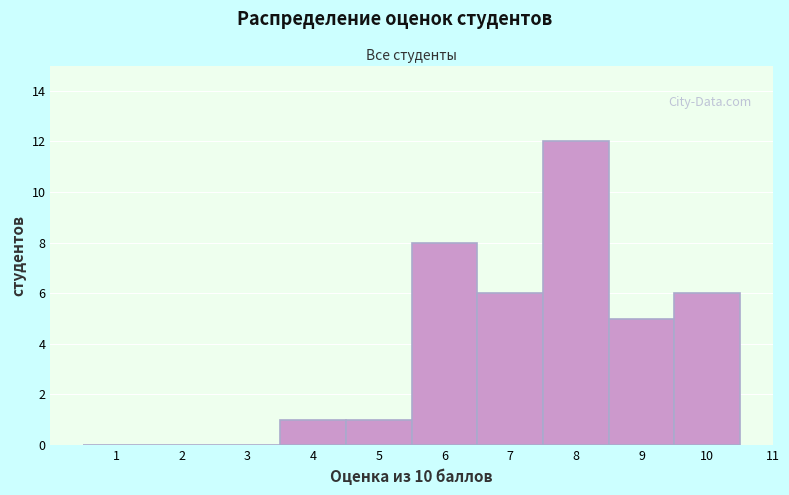

Reading left to right, list every bar in this chart as the range it spans on the x-axis followed by its height. The values are not printed on the chart, so give them approximately, as read against the axis.

0.5 to 1.5: 0
1.5 to 2.5: 0
2.5 to 3.5: 0
3.5 to 4.5: 1
4.5 to 5.5: 1
5.5 to 6.5: 8
6.5 to 7.5: 6
7.5 to 8.5: 12
8.5 to 9.5: 5
9.5 to 10.5: 6